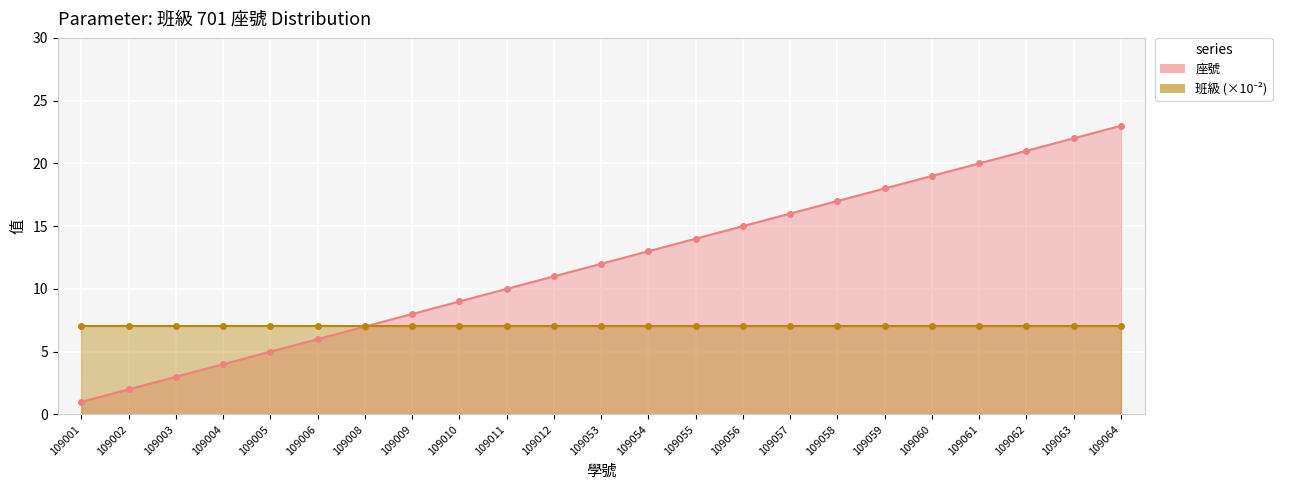

What is the value of the 13th point from the left?

13